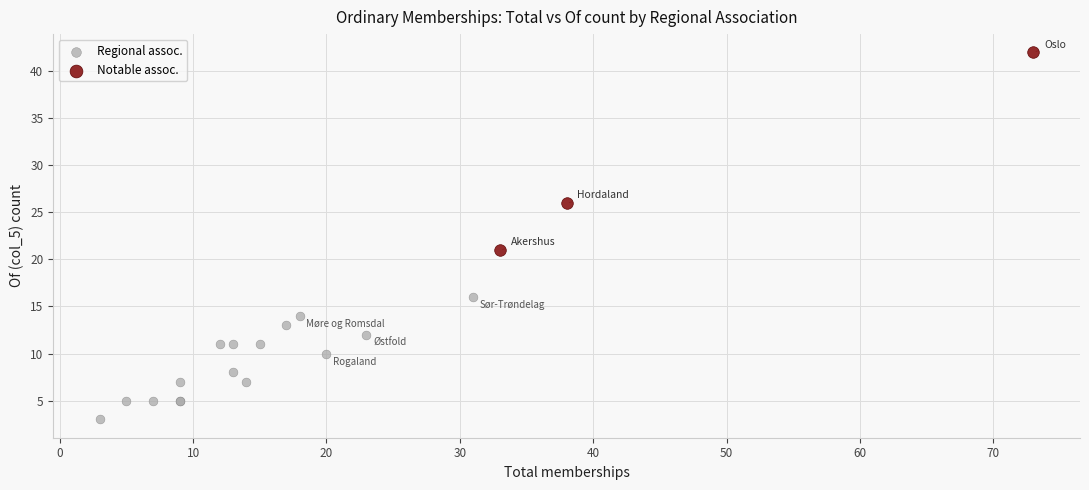

Which series reaches the minimum Y coordinate?

Regional assoc.